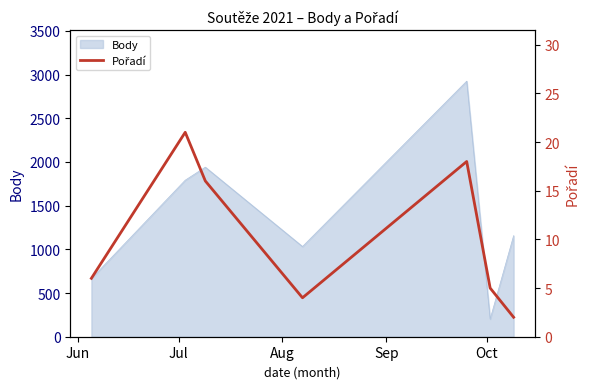

What is the lowest value of the Body series?

202